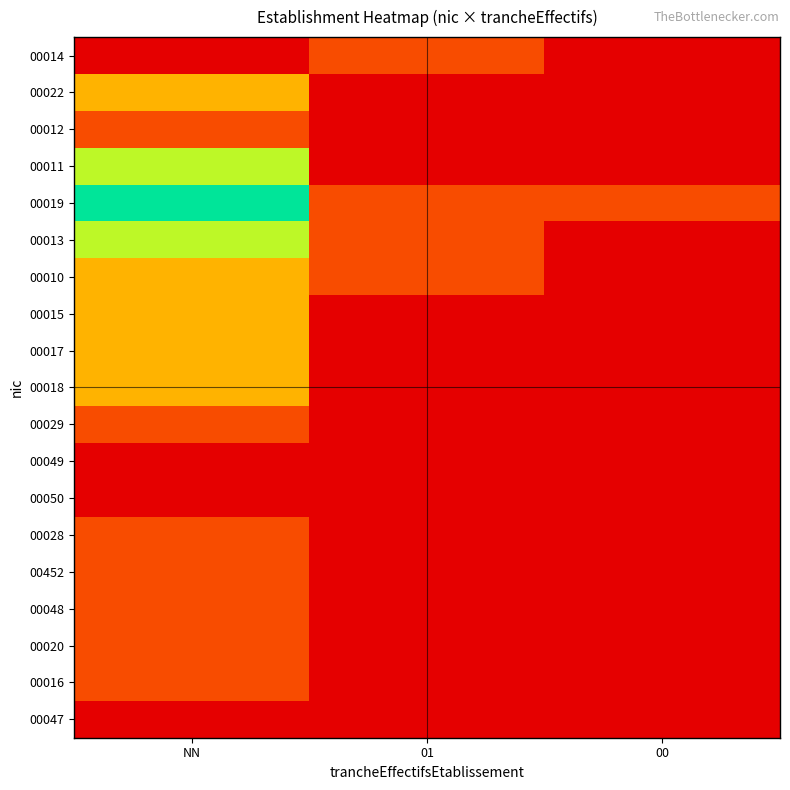

Reading left to right, what are all the values shown in this chart?

00014: NN=0	01=1	00=0
00022: NN=2	01=0	00=0
00012: NN=1	01=0	00=0
00011: NN=3	01=0	00=0
00019: NN=4	01=1	00=1
00013: NN=3	01=1	00=0
00010: NN=2	01=1	00=0
00015: NN=2	01=0	00=0
00017: NN=2	01=0	00=0
00018: NN=2	01=0	00=0
00029: NN=1	01=0	00=0
00049: NN=0	01=0	00=0
00050: NN=0	01=0	00=0
00028: NN=1	01=0	00=0
00452: NN=1	01=0	00=0
00048: NN=1	01=0	00=0
00020: NN=1	01=0	00=0
00016: NN=1	01=0	00=0
00047: NN=0	01=0	00=0